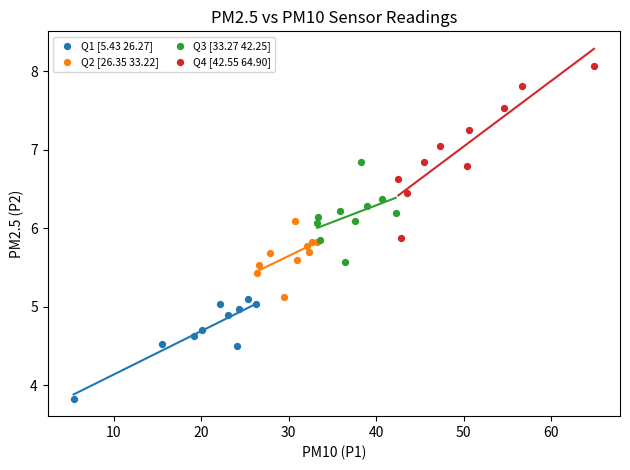

Which series contains the highest Y value?

Q4 [42.55 64.90]